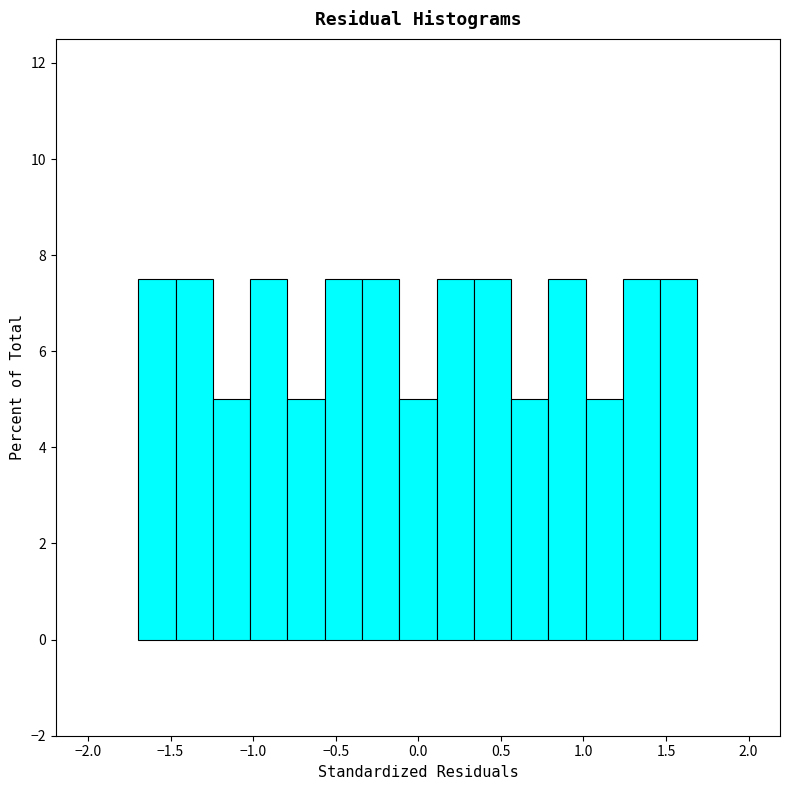

How tall is the bar that spans -0.35 to -0.10 on the x-axis? Neither the bar edges nor the heights are printed on the chart, so give them approximately, as read against the axes.

7.6